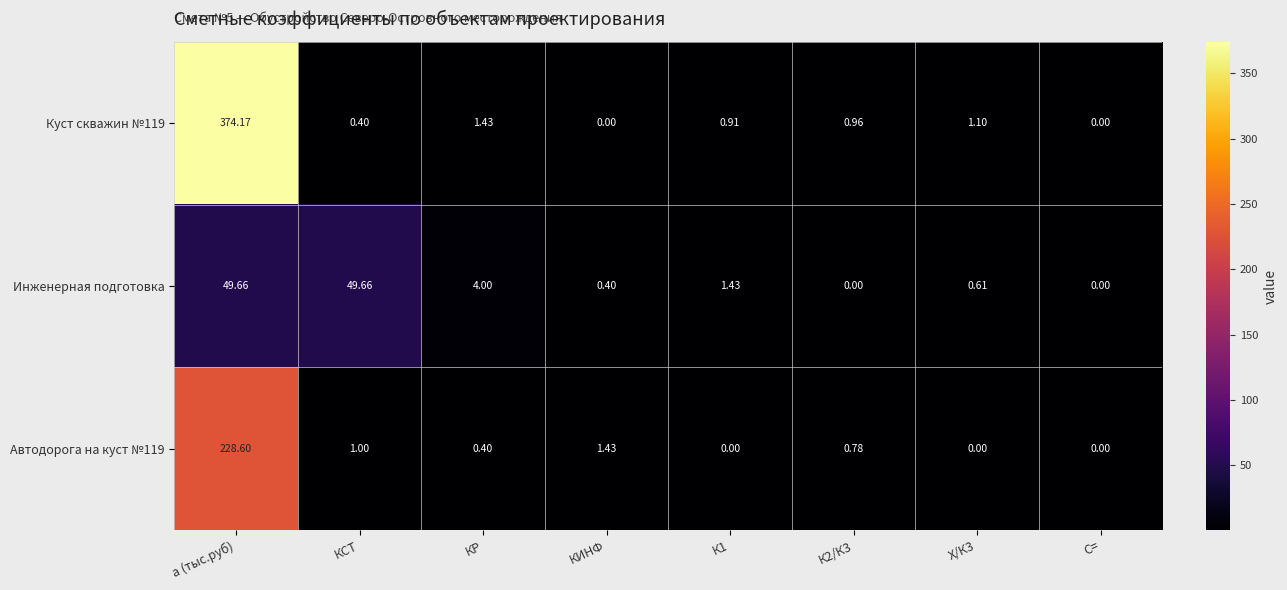

Is the value of Куст скважин №119 at К1 greater than the value of Автодорога на куст №119 at К1?

Yes